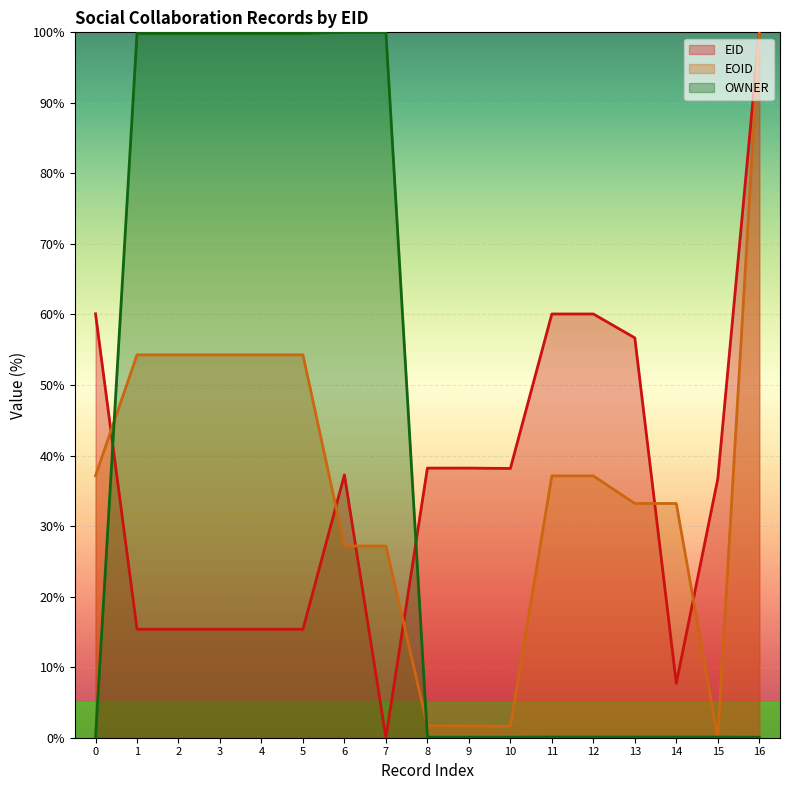

True or false: OWNER has more than 1 points higher than both neighbors.

False